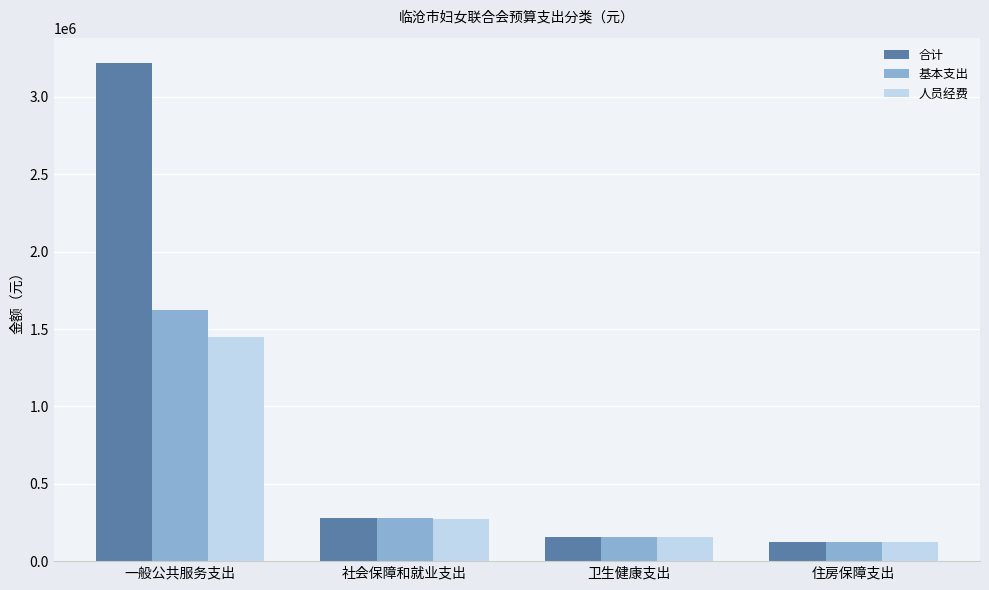

What is the label of the 1st bar from the right?

住房保障支出